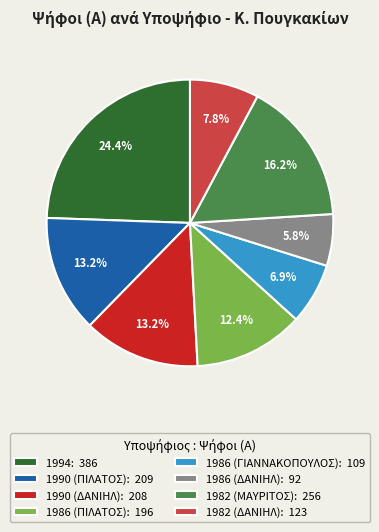

To the nearest percent, what percentage of the pie is 1982 (ΔΑΝΙΗΛ)?

8%